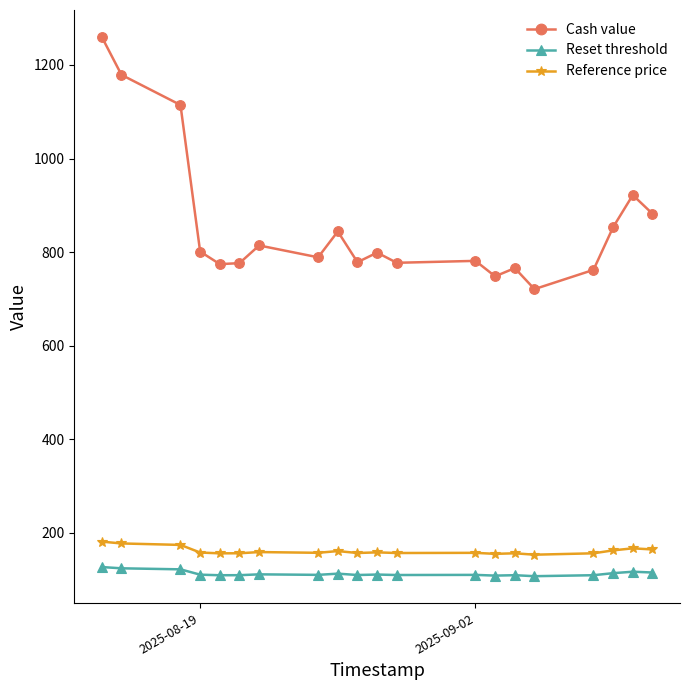

What is the difference between the maximum and minimum values in the Reset threshold series?

19.5